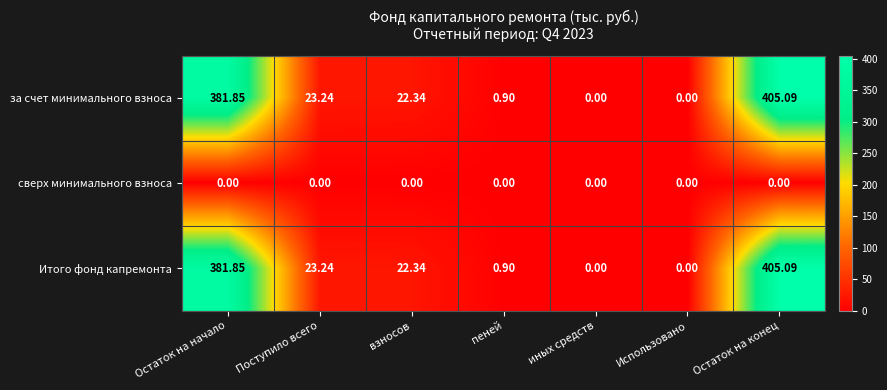

Where is за счет минимального взноса nearest to the value 202?

Поступило всего